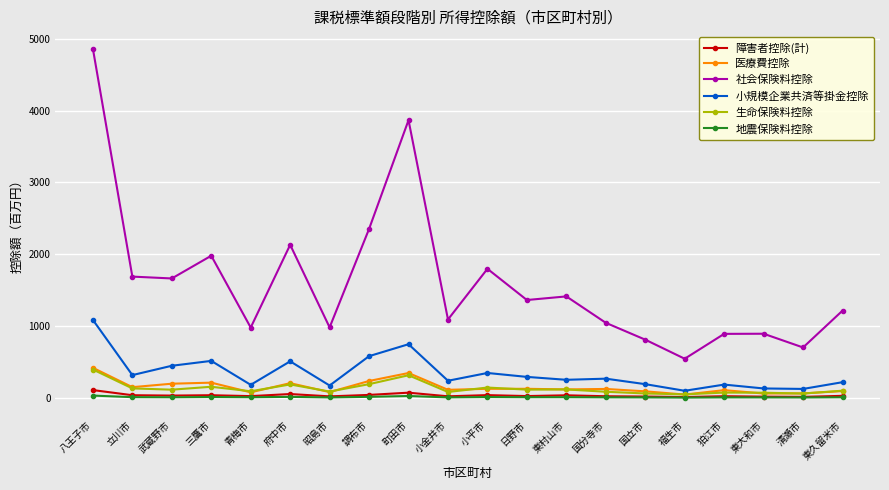

Which label corresponds to the largest value in the chart?

八王子市